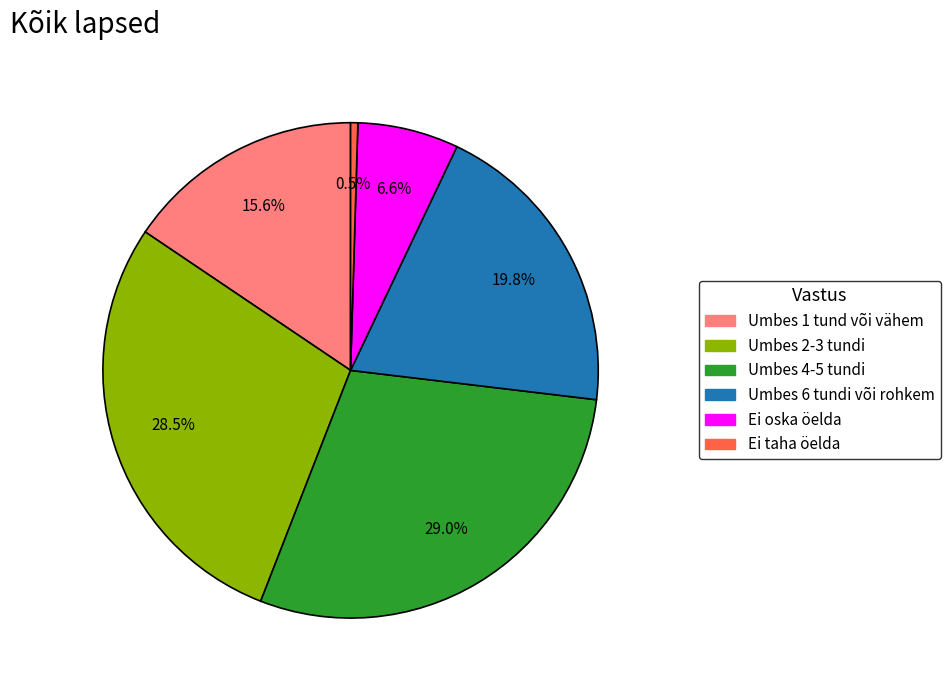

To the nearest percent, what portion does Umbes 6 tundi või rohkem represent?

20%